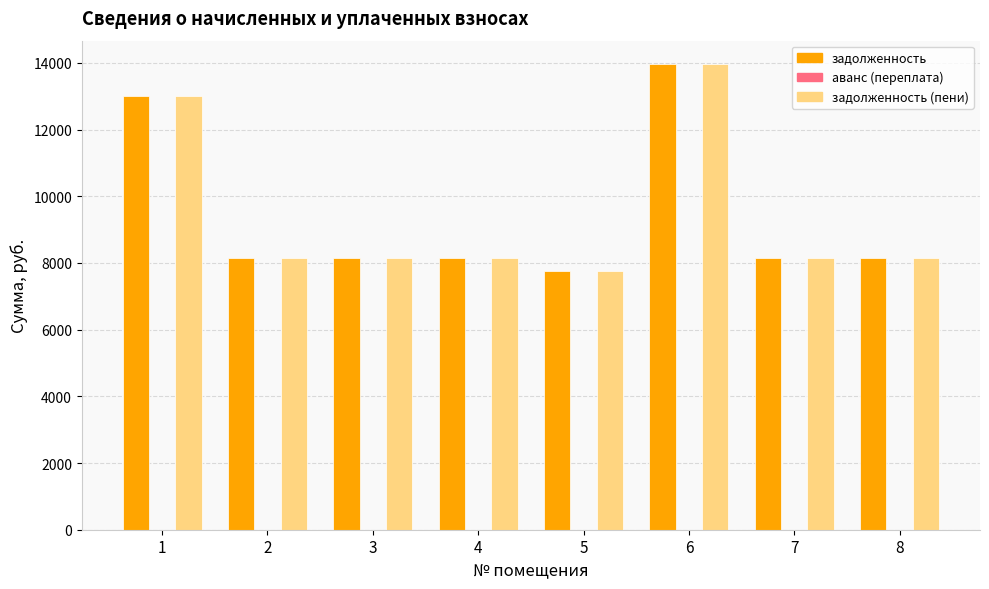

How many groups of bars are there?

8